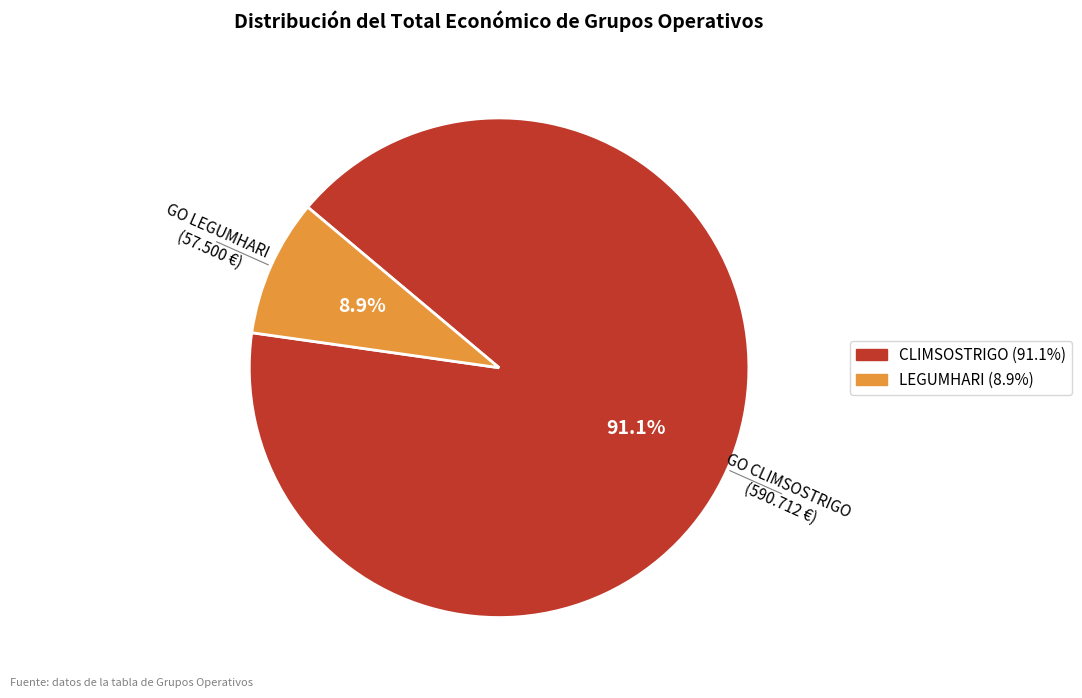

Count the number of slices in the pie.

2